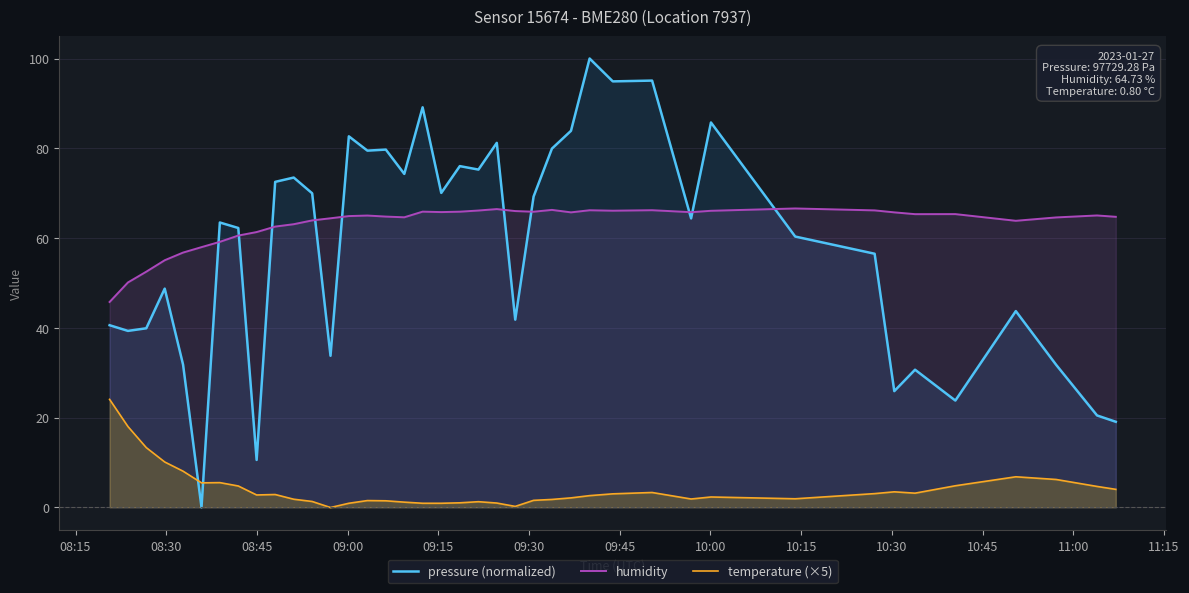

What is the difference between the maximum and minimum values in the humidity series?

20.8